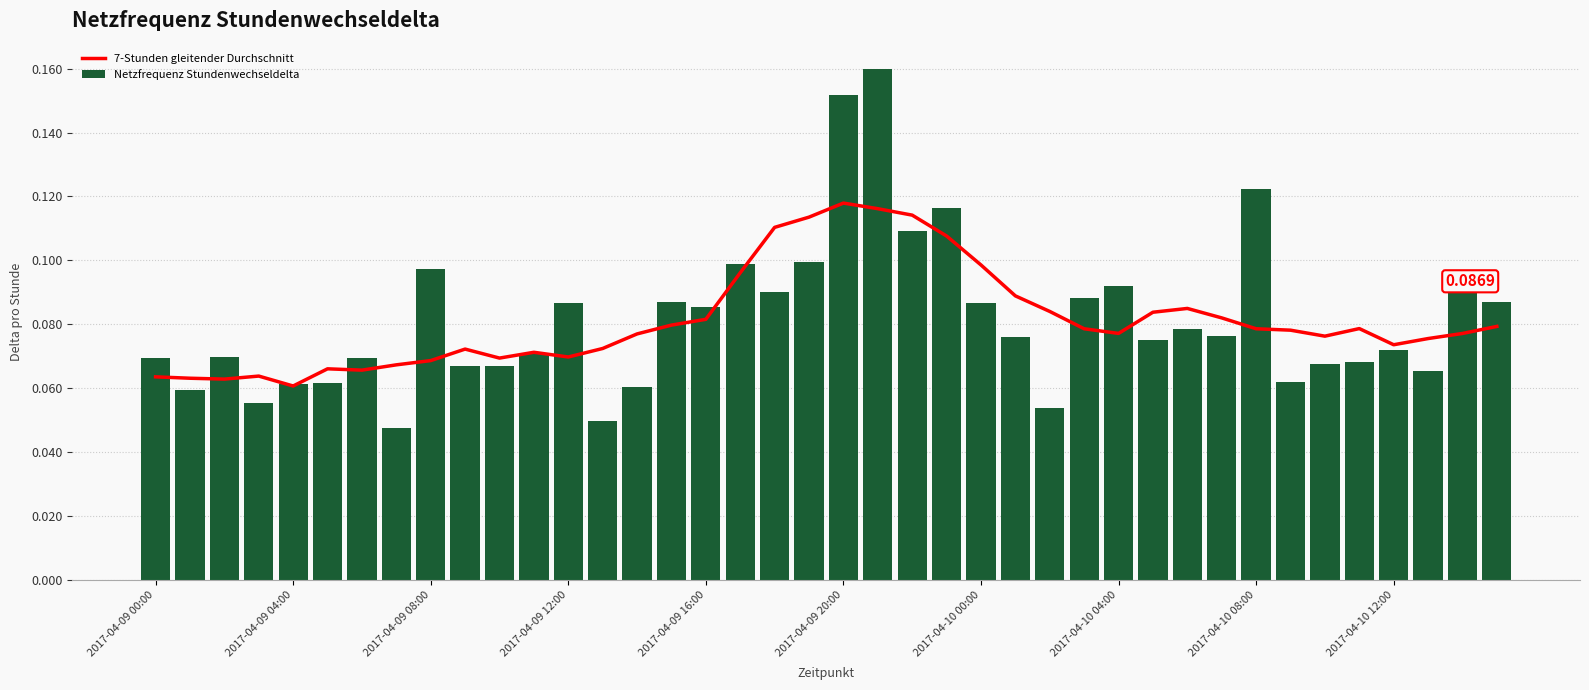

True or false: 7-Stunden gleitender Durchschnitt has a value of 0.1 at 2017-04-09 20:00.

True